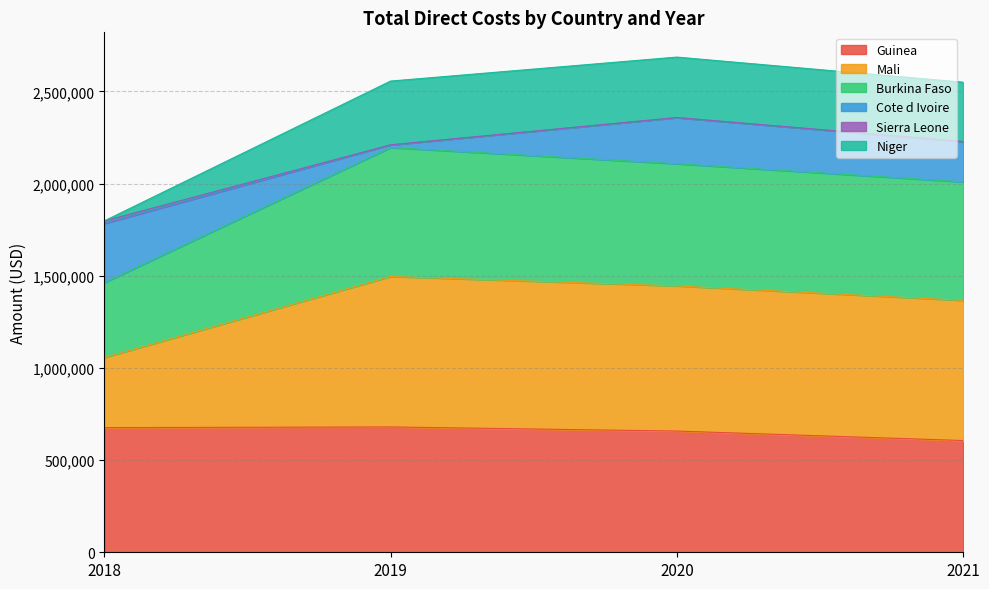

At which label does Sierra Leone reach its minimum?

2018